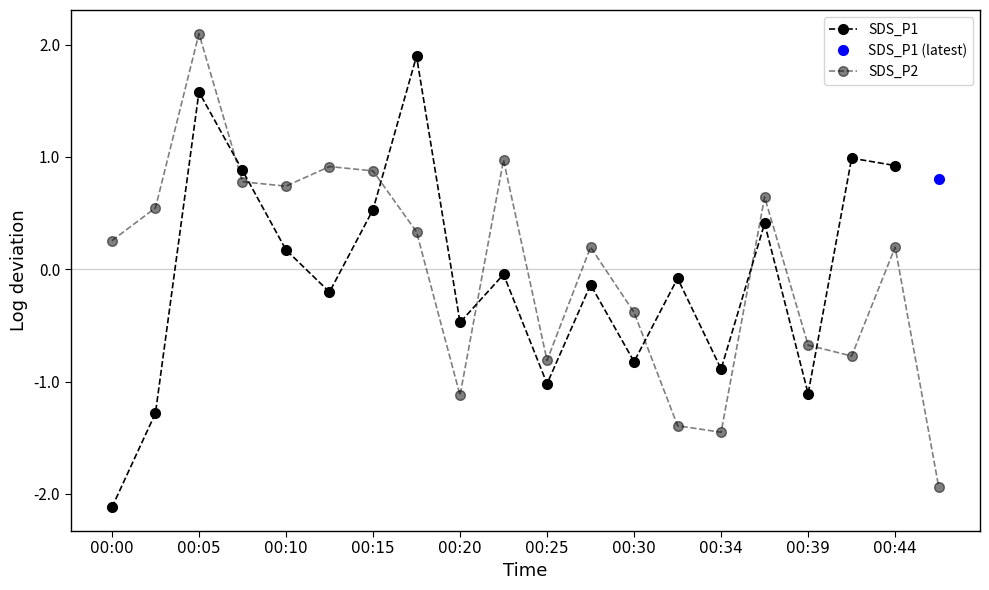

How many data points are above 0?

12